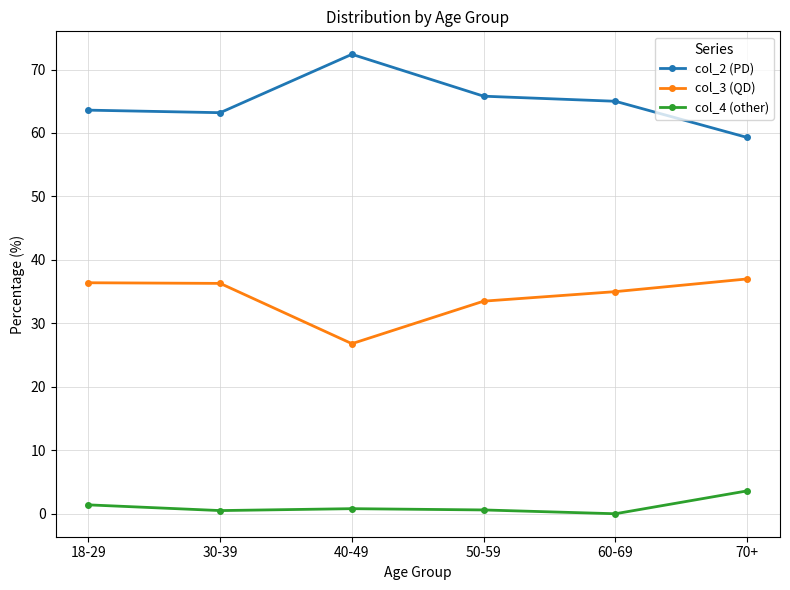

List the series in order of their peak value, highest first.

col_2 (PD), col_3 (QD), col_4 (other)